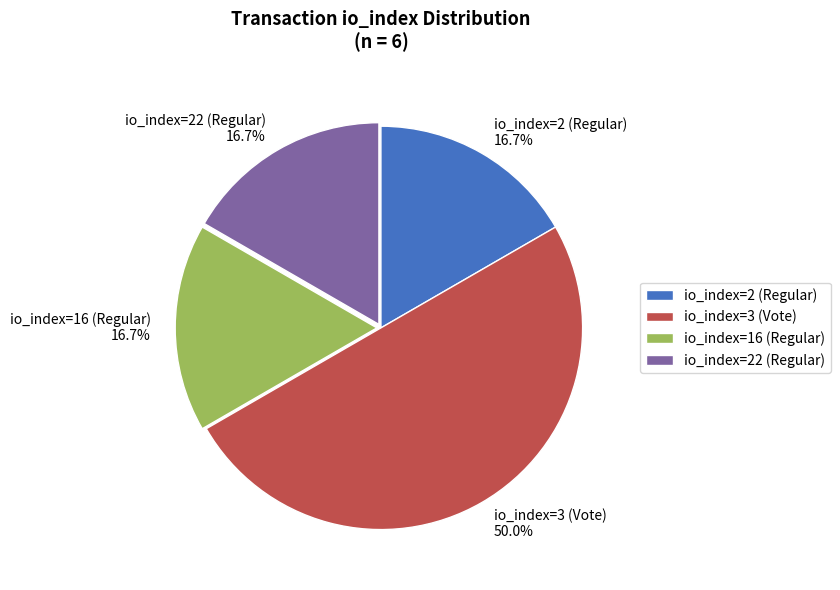

How many slices are in this pie chart?

4